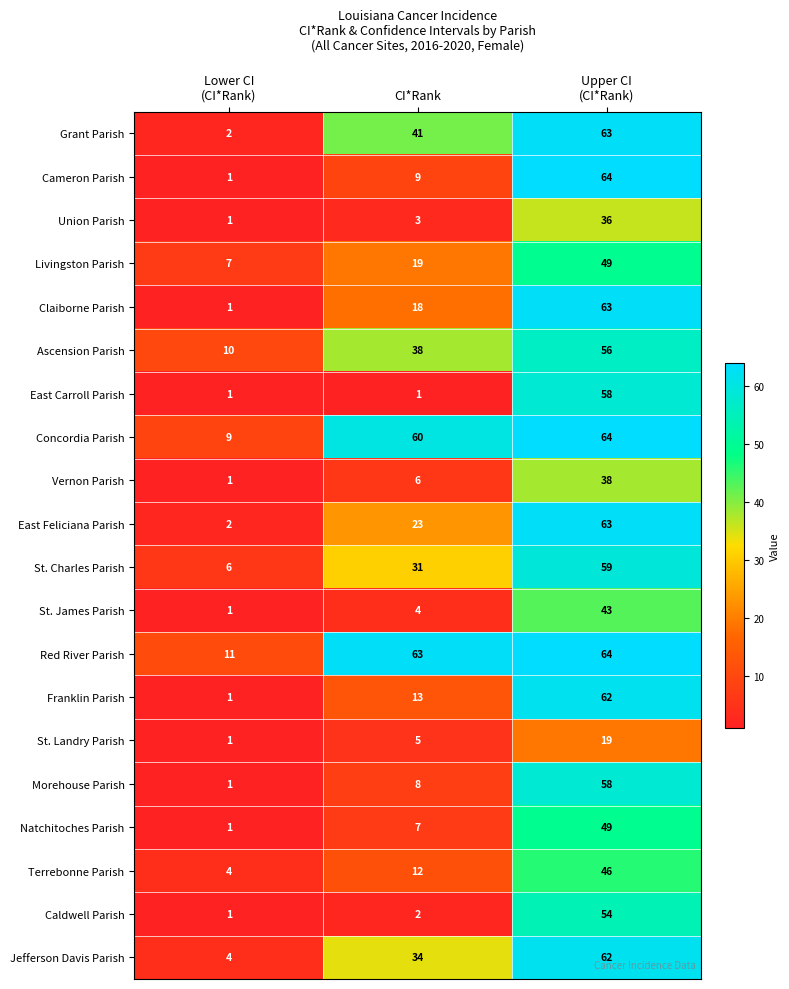

How many Natchitoches Parish values are between 1 and 49?

3